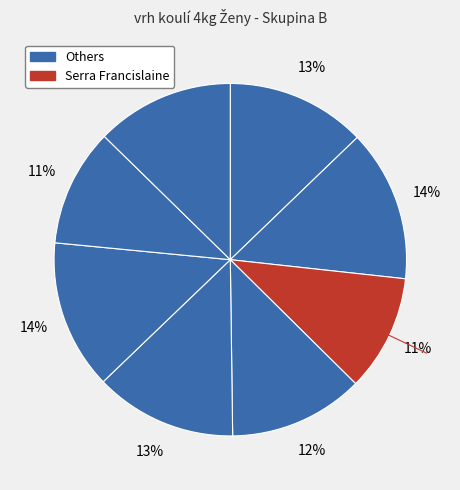

How many slices are in this pie chart?

8